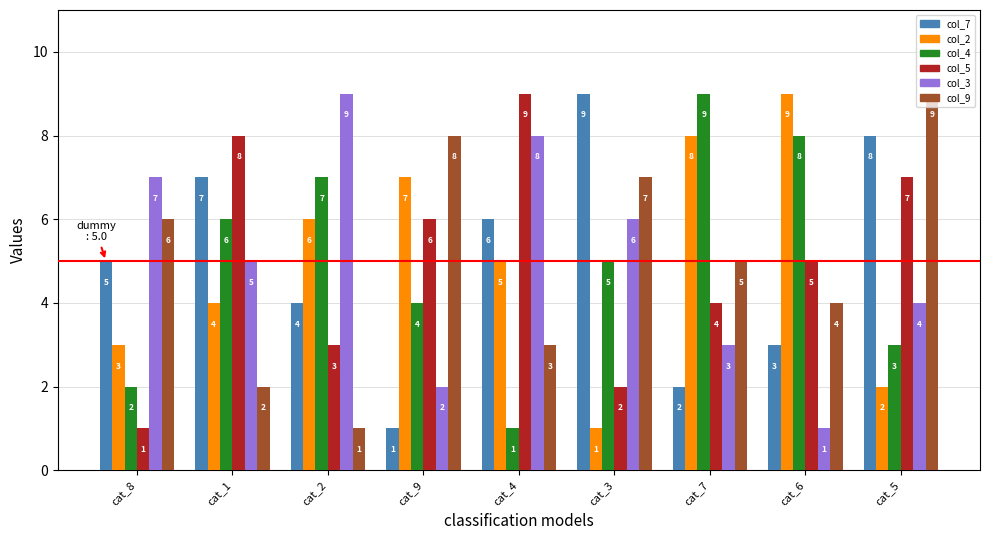

What is the difference between the highest and lowest values at cat_5?

7